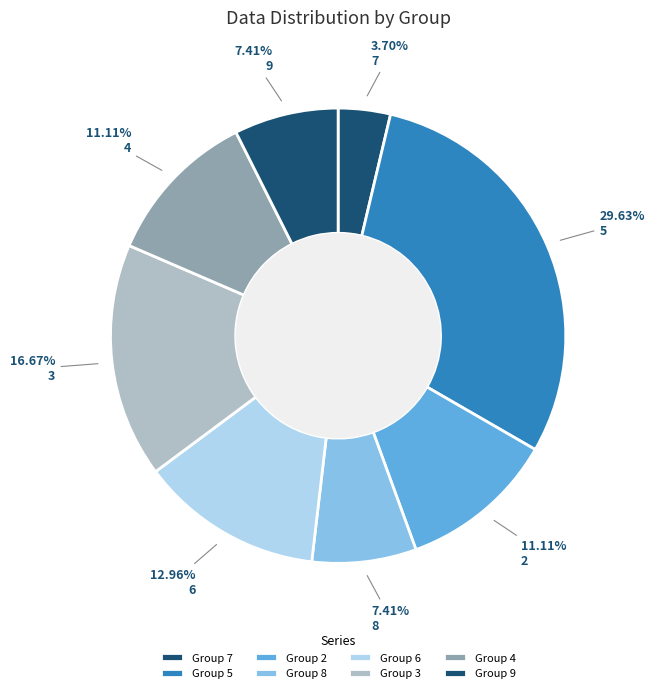

To the nearest percent, what is the difference between the largest and smallest slice percentages?

26%